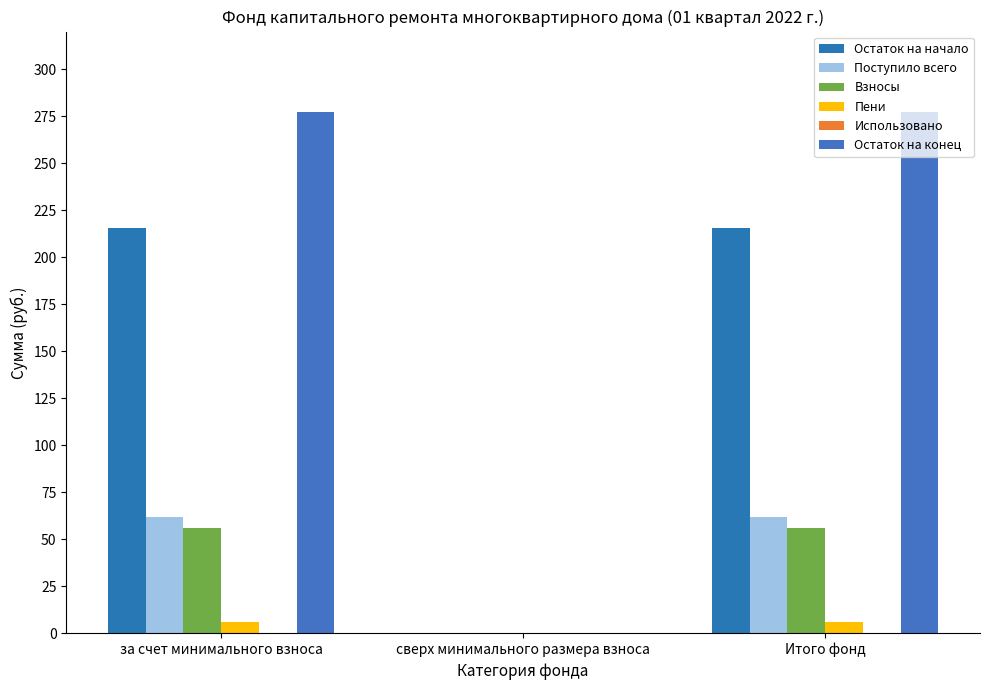

What is the sum of all Остаток на конец values?

554.4